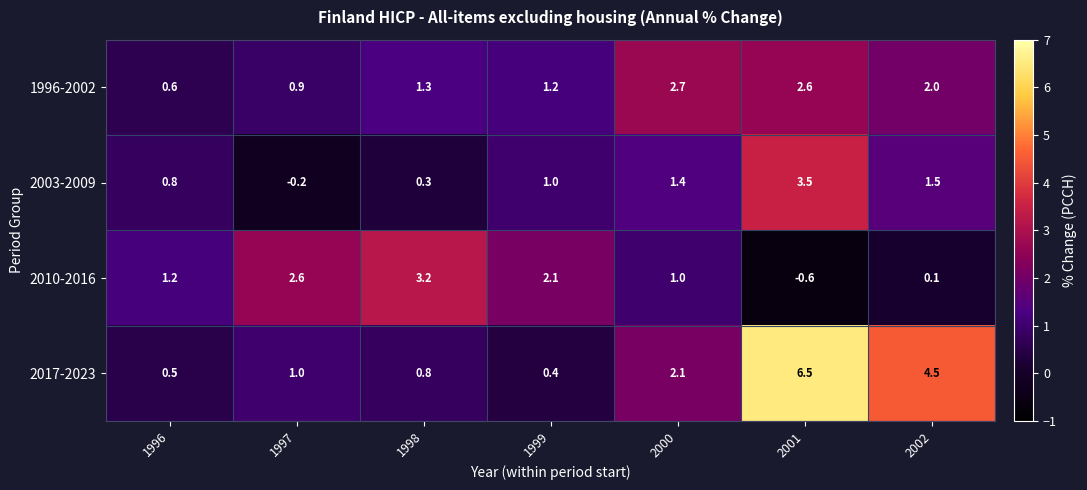

Reading left to right, list all the values displayed in this chart.

1996-2002: 1996=0.6	1997=0.9	1998=1.3	1999=1.2	2000=2.7	2001=2.6	2002=2.0
2003-2009: 1996=0.8	1997=-0.2	1998=0.3	1999=1.0	2000=1.4	2001=3.5	2002=1.5
2010-2016: 1996=1.2	1997=2.6	1998=3.2	1999=2.1	2000=1.0	2001=-0.6	2002=0.1
2017-2023: 1996=0.5	1997=1.0	1998=0.8	1999=0.4	2000=2.1	2001=6.5	2002=4.5